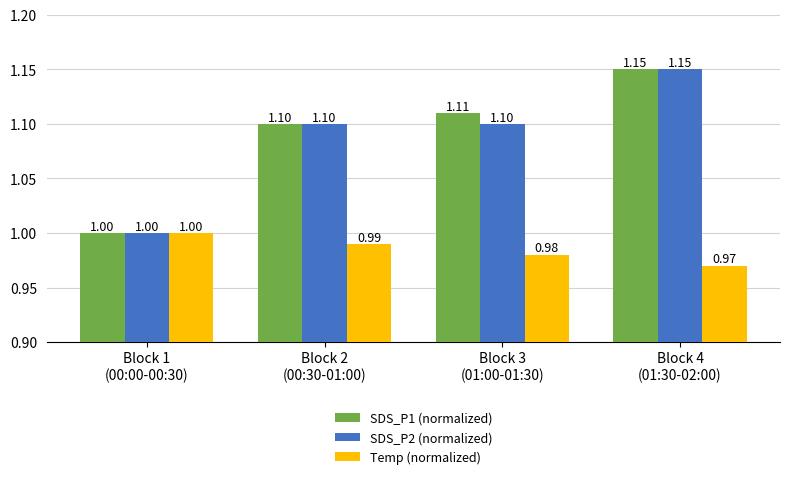

What position from the left is Block 3
(01:00-01:30)?

3